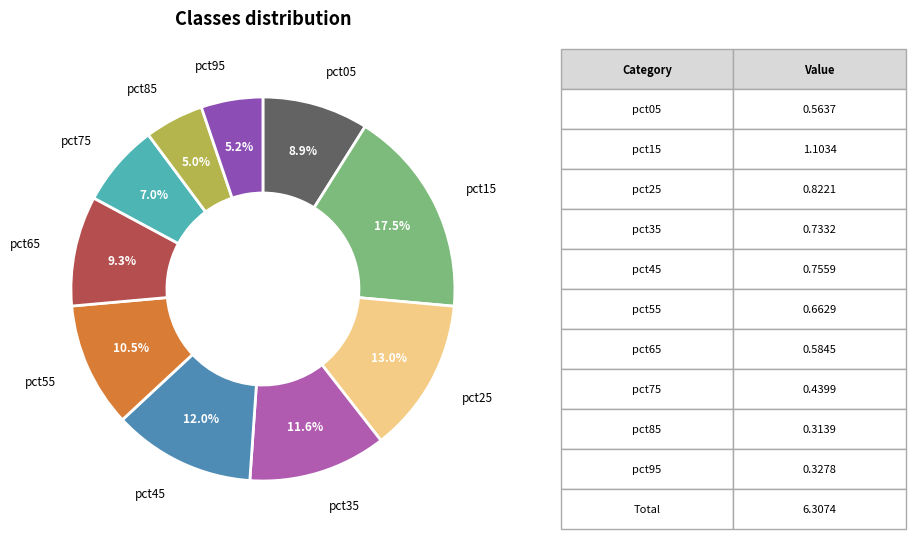

Is there any slice that represents more than half of the pie?

No